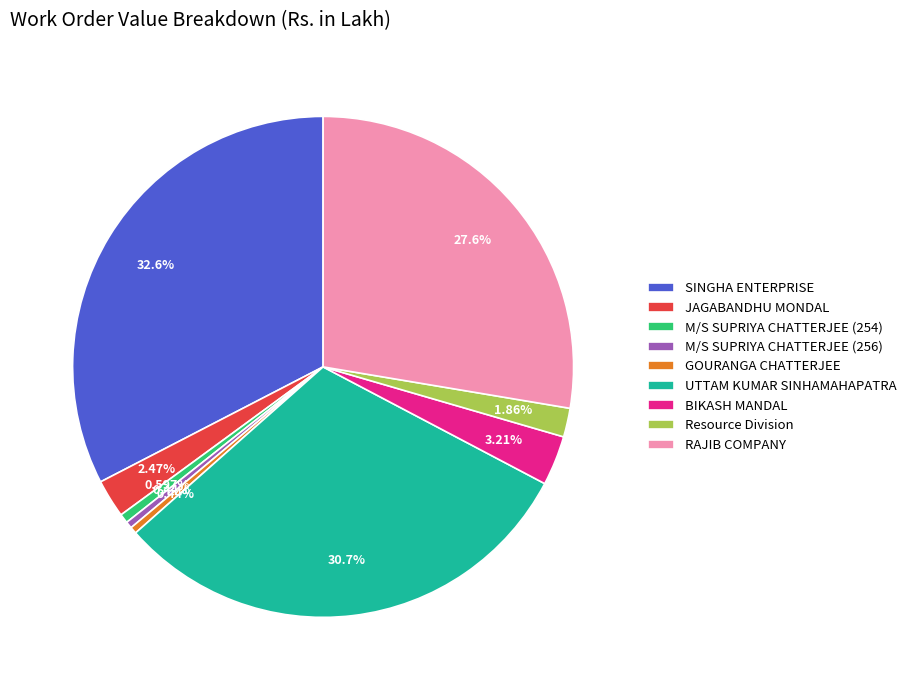

To the nearest percent, what portion does UTTAM KUMAR SINHAMAHAPATRA represent?

31%